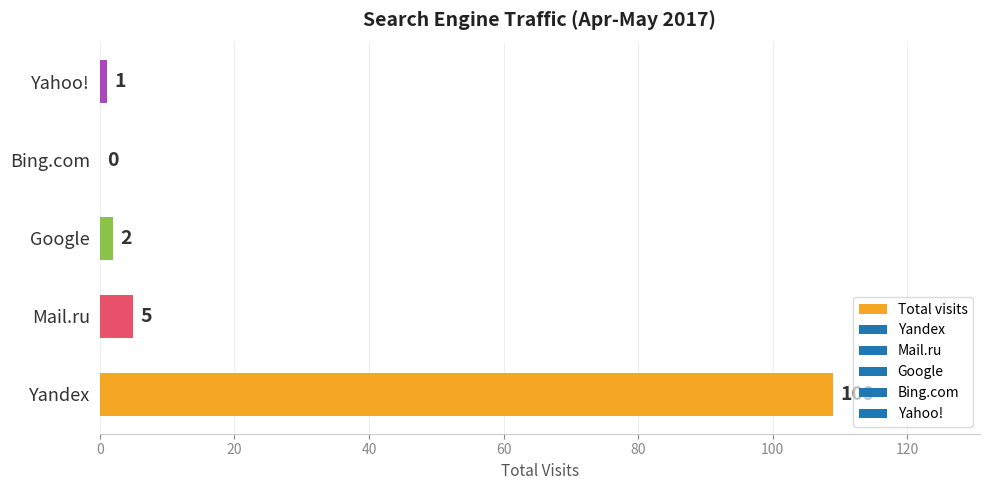

Reading bottom to top, extract all data points from this chart.

Yandex=109	Mail.ru=5	Google=2	Bing.com=0	Yahoo!=1